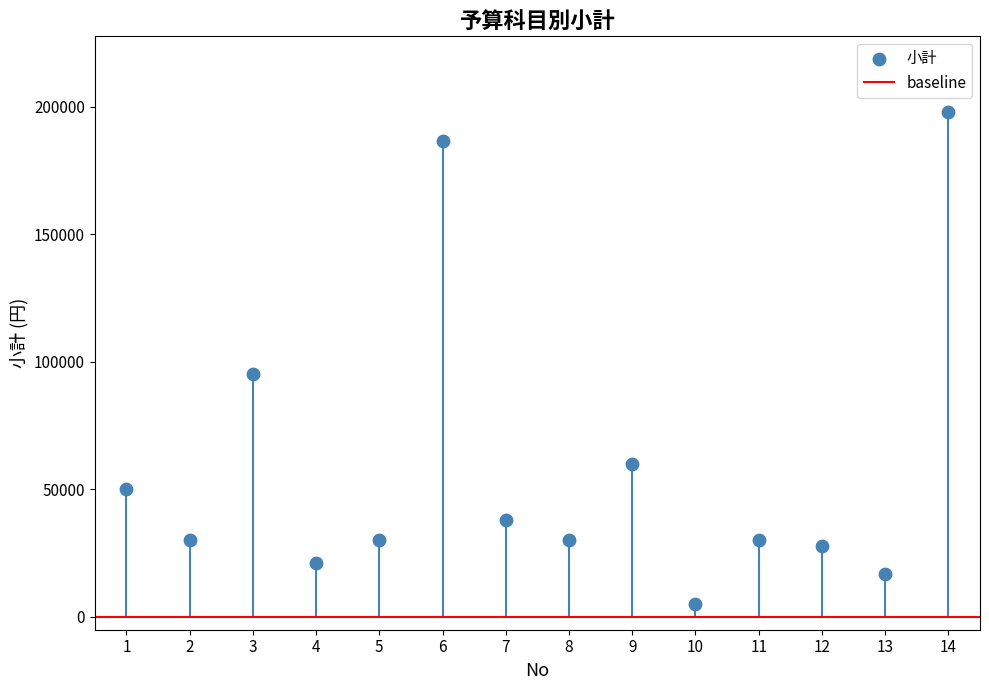

What Y value in the scatter plot is closest to 101500?

95300